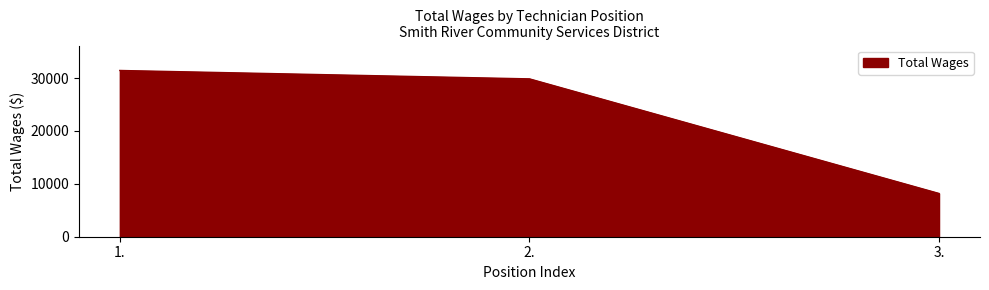

Count the number of data series in this chart.

1